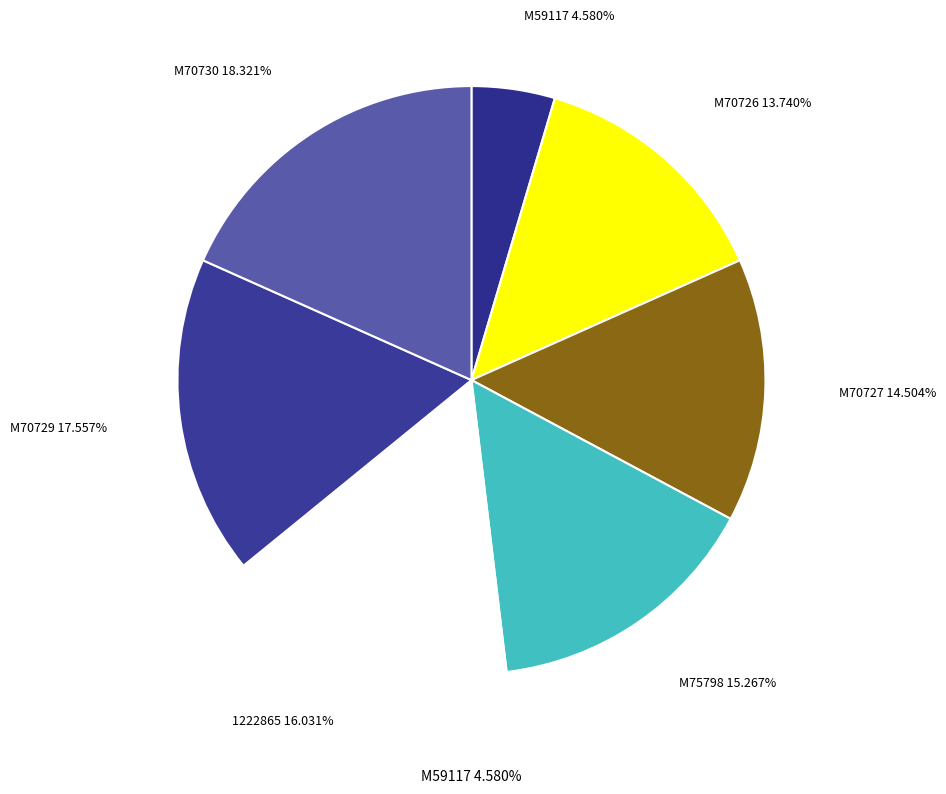

What is the ratio of the value at M70727 to the value at M59117?

3.2